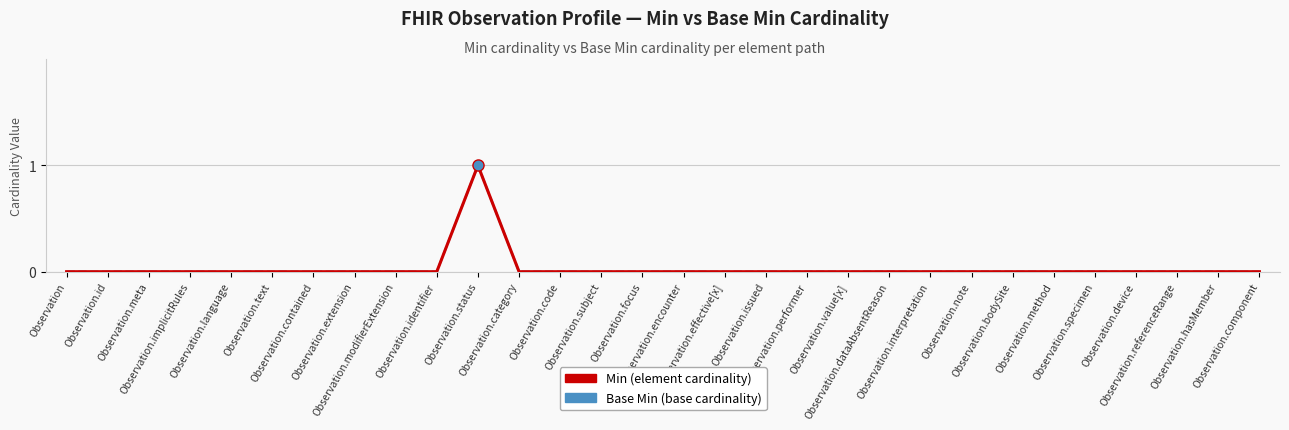

Does the chart display data point markers on the line(s)?

No